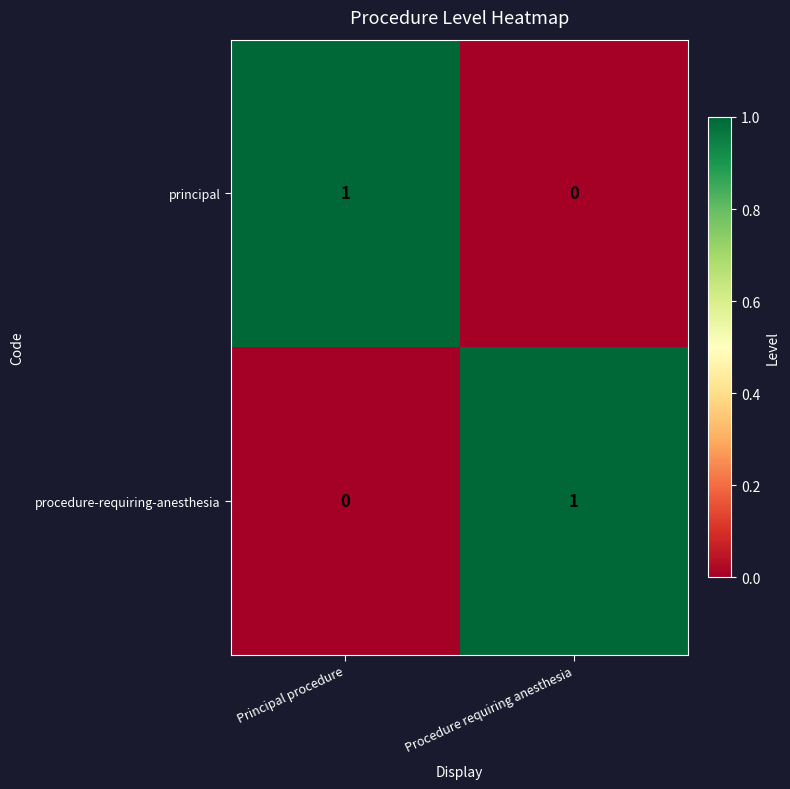

The procedure-requiring-anesthesia series shows 2 at Procedure requiring anesthesia. True or false?

False